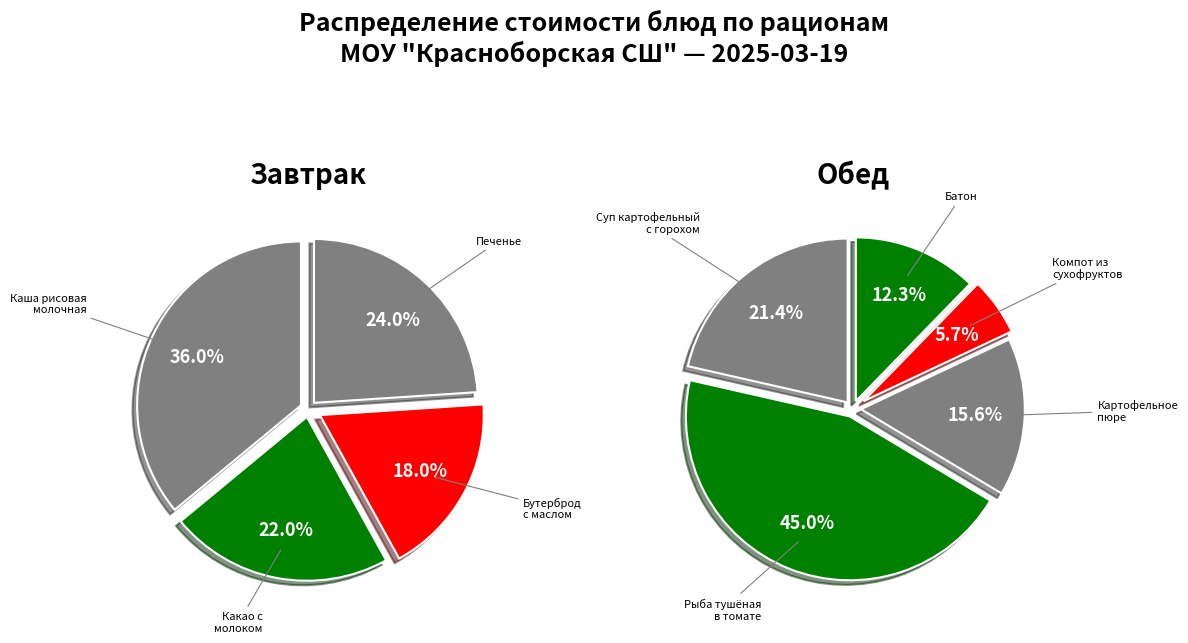

How many slices are in this pie chart?

9